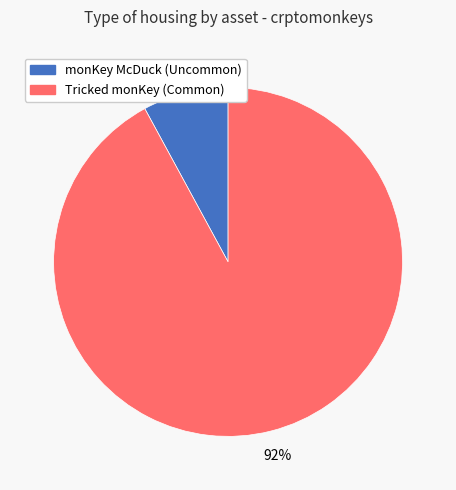

Between monKey McDuck (Uncommon) and Tricked monKey (Common), which is larger?

Tricked monKey (Common)